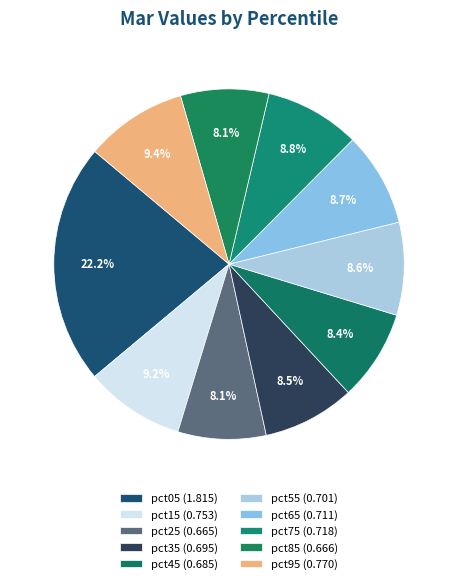

Rank the categories by value from highest to lowest.

pct05, pct95, pct15, pct75, pct65, pct55, pct35, pct45, pct85, pct25